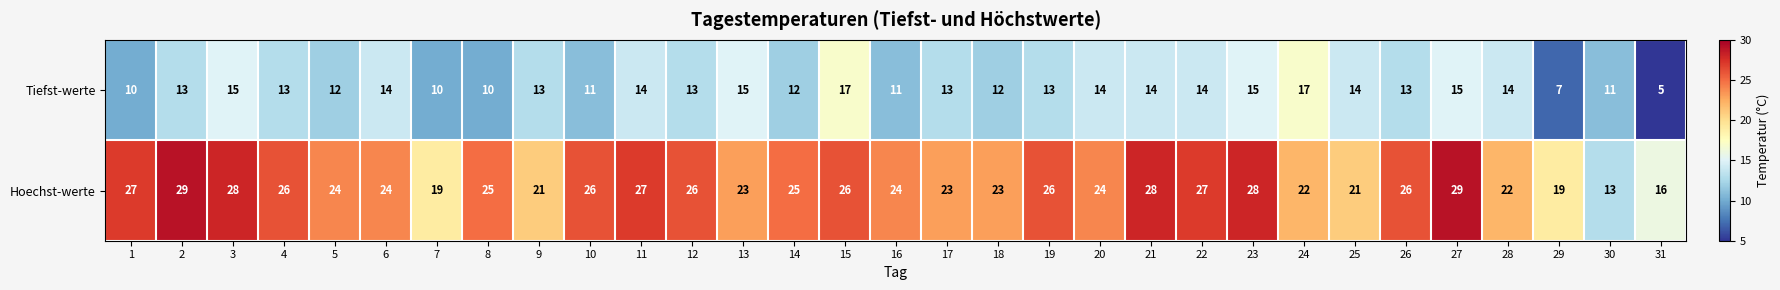

Is the value of Hoechst-werte at 7 greater than the value of Tiefst-werte at 20?

Yes